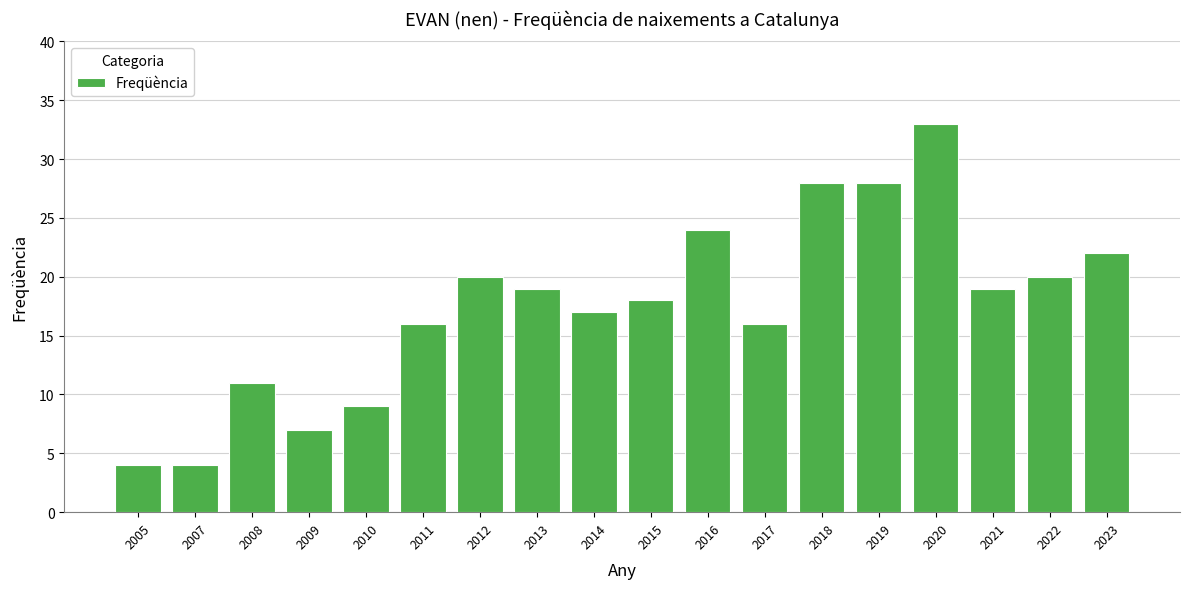

The chart shows a value of 19 at 2013. True or false?

True